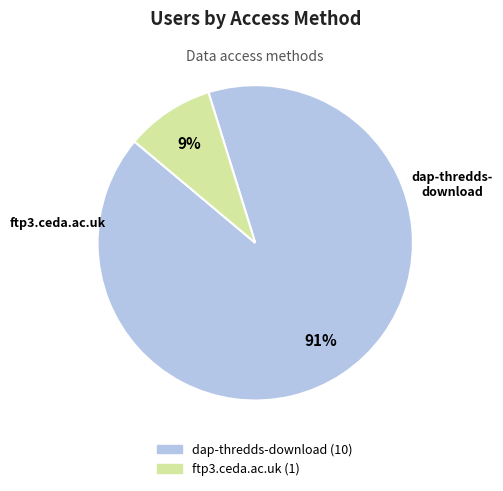

Which category has the smallest portion of the pie?

ftp3.ceda.ac.uk